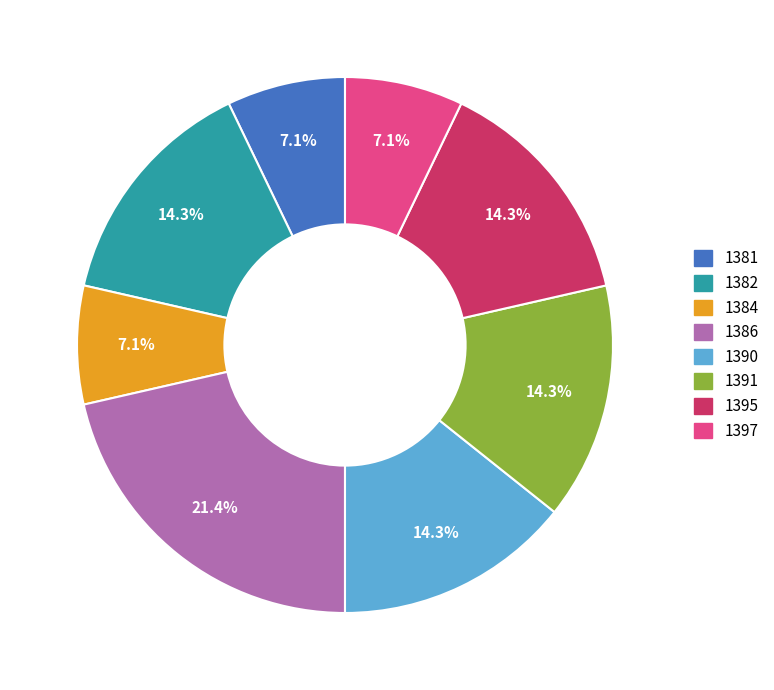

What is the ratio of the value at 1391 to the value at 1381?

2.0